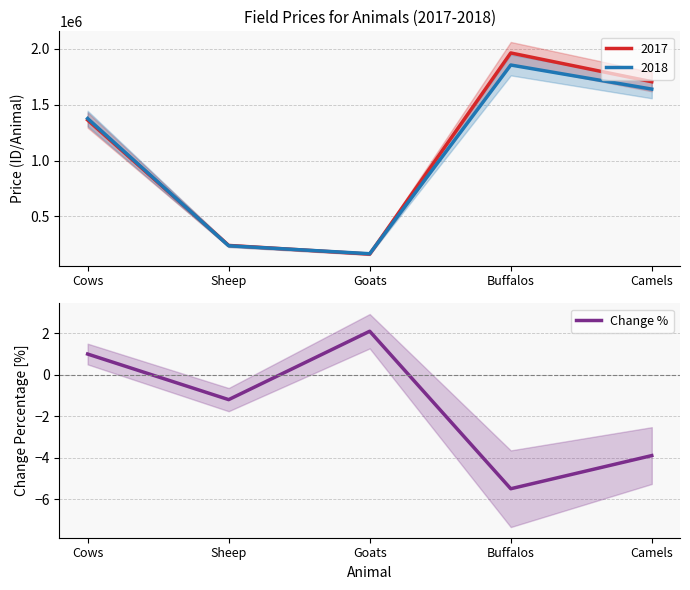

What value does the data have at Camels?

-3.9